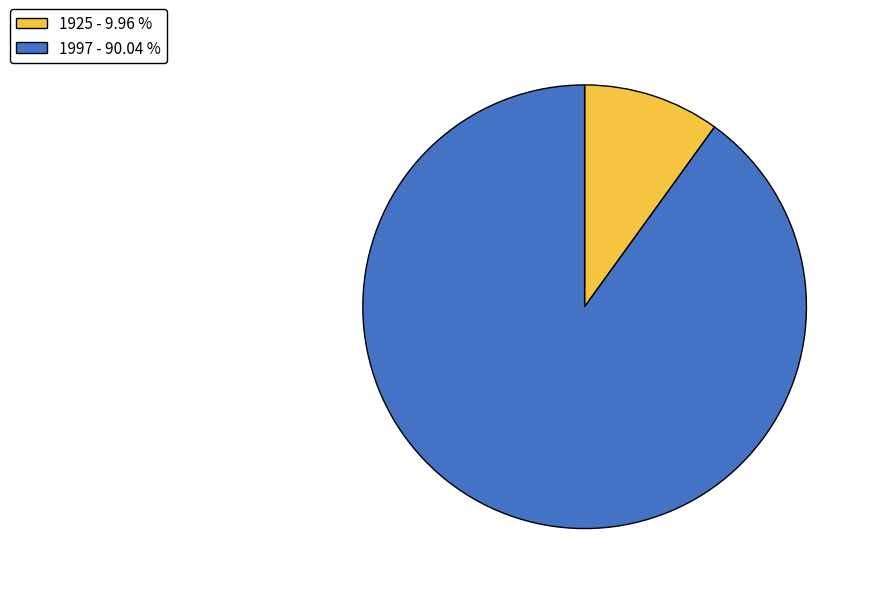

How many segments does this pie chart have?

2